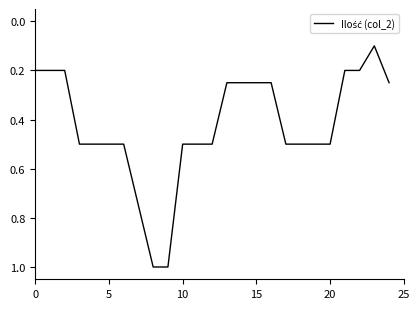

What is the difference between the maximum and minimum values?

0.9